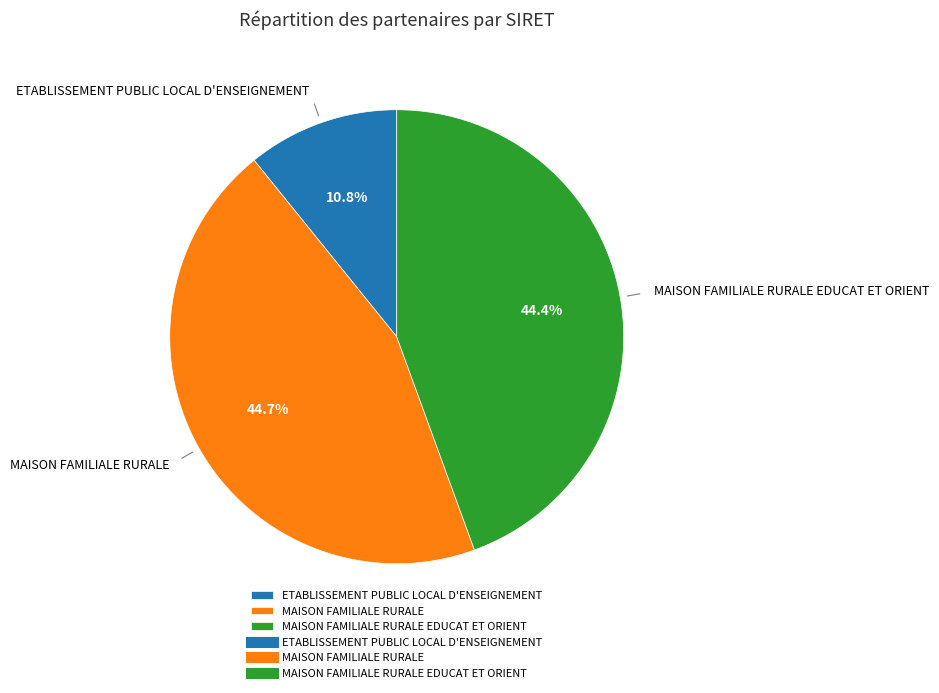

To the nearest percent, what is the difference between the largest and smallest slice percentages?

34%